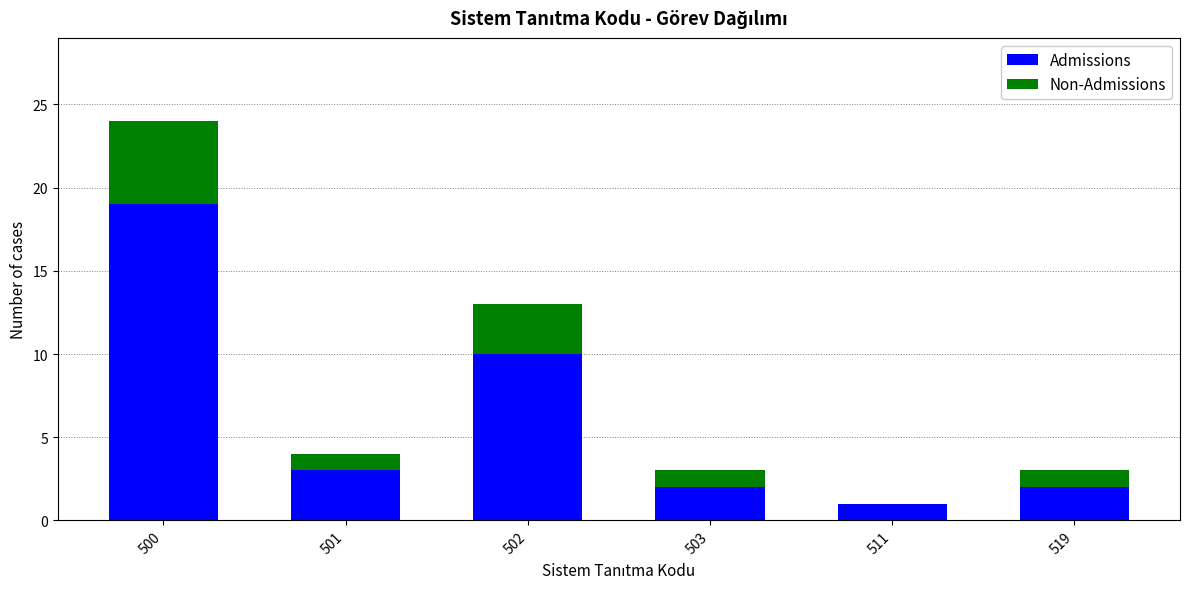

True or false: Admissions has a value of 1 at 503.

False